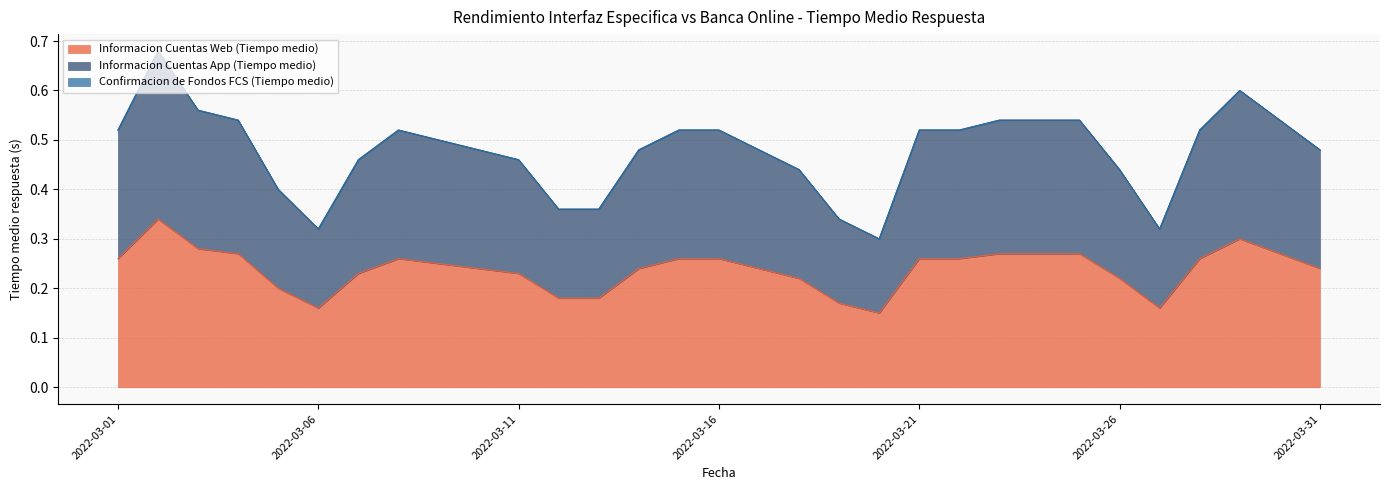

True or false: Informacion Cuentas Web (Tiempo medio) has more than 1 points higher than both neighbors.

True